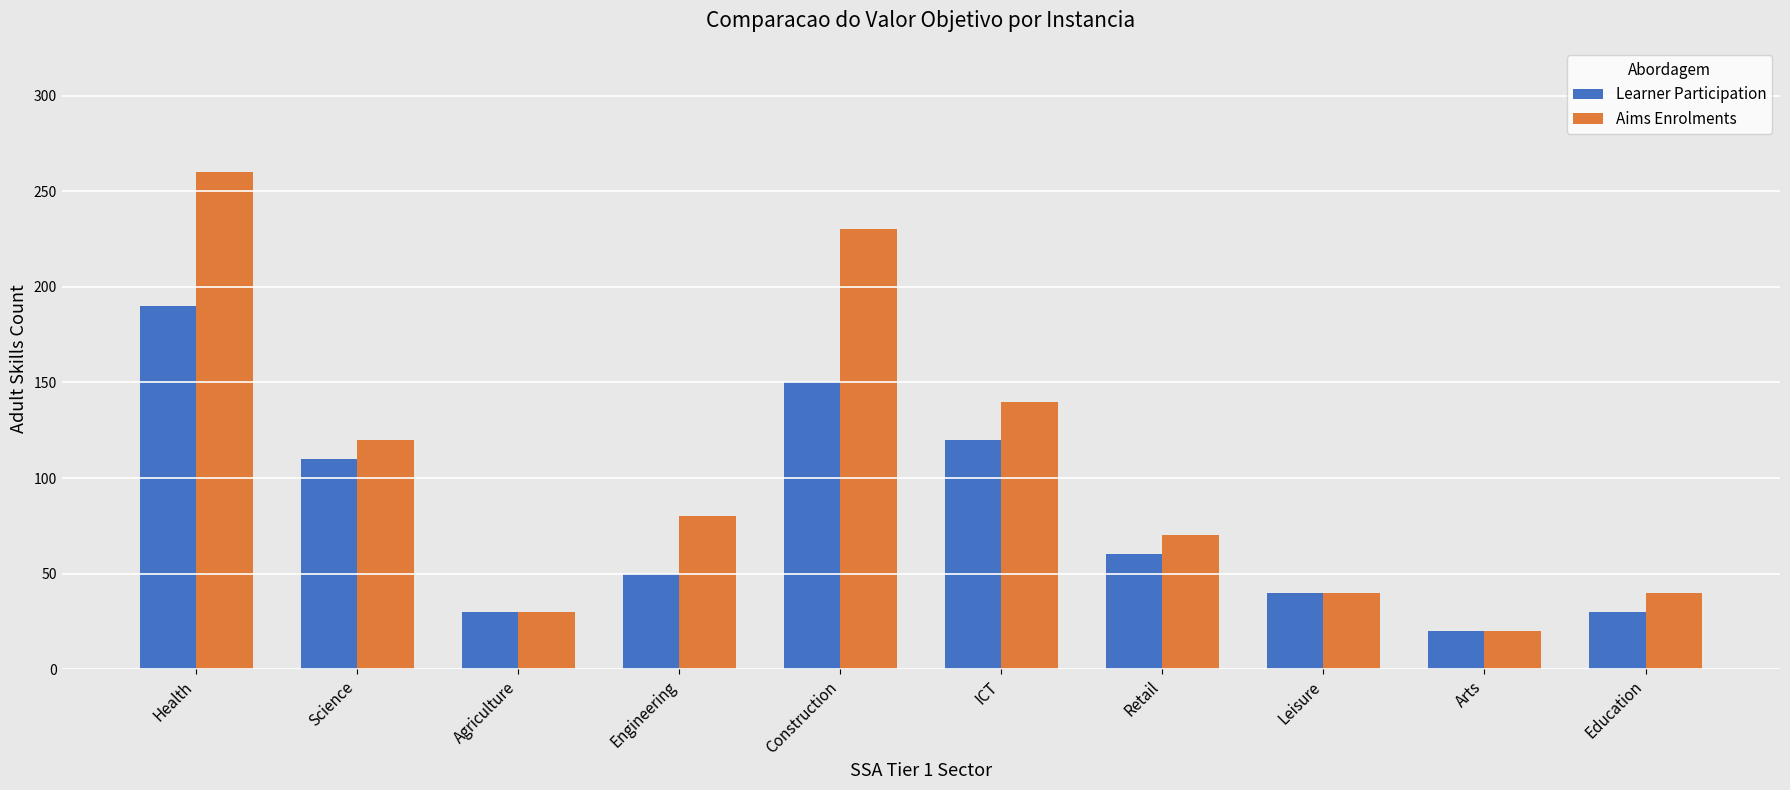

What is the value of the Learner Participation bar at the 6th from the left?

120